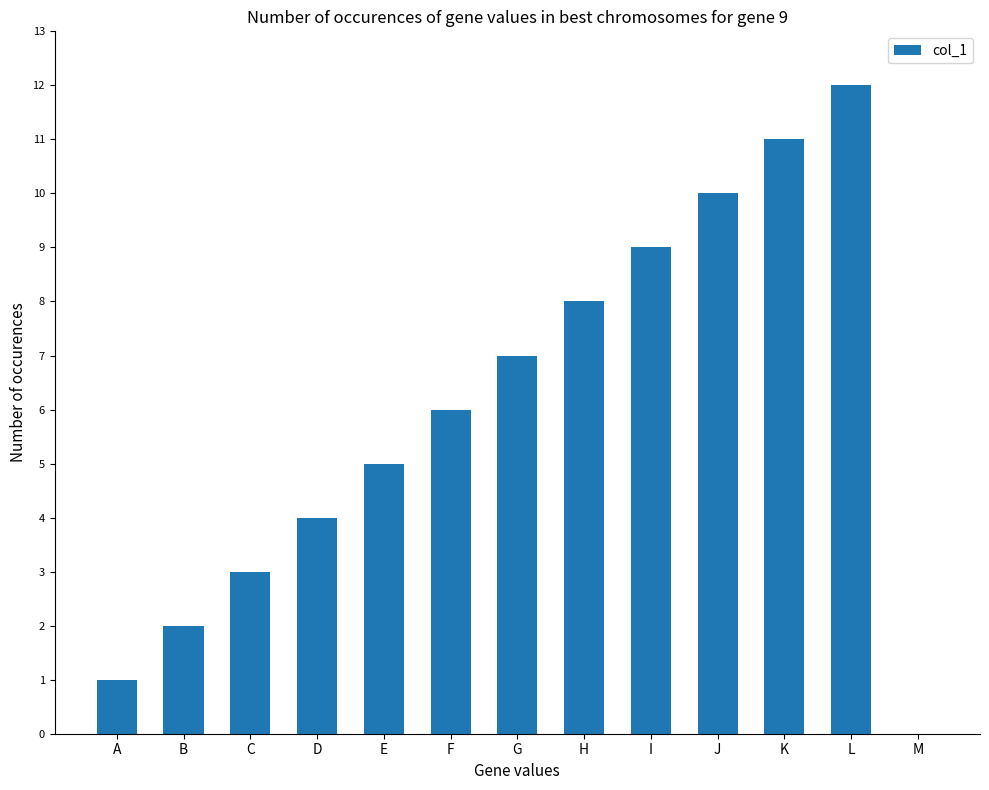

What is the difference between the maximum and second lowest values?

11